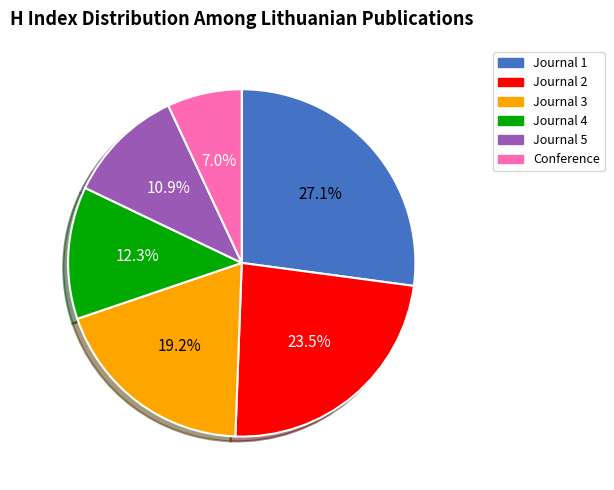

Does Journal 5 represent more than half of the total?

No